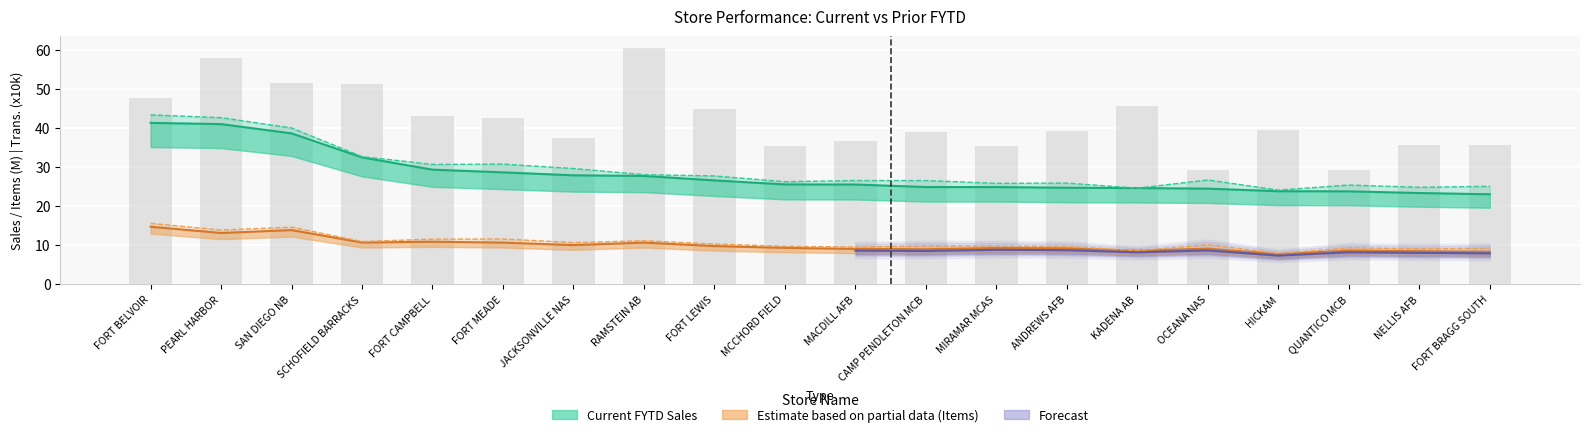

Reading left to right, transcribe all the data shown in this chart.

Current FYTD Sales: 41.3	41.0	38.6	32.4	29.3	28.6	27.8	27.7	26.5	25.5	25.5	24.8	24.8	24.7	24.6	24.4	23.8	23.7	23.3	23.0
Prior FYTD Sales: 43.3	42.6	40.0	32.6	30.6	30.7	29.6	28.0	27.7	26.2	26.5	26.5	25.8	25.9	24.6	26.7	24.1	25.4	24.8	25.0
Current FYTD Transactions: 47.6	57.9	51.4	51.3	43.2	42.4	37.4	60.5	44.7	35.4	36.7	38.8	35.4	39.1	45.5	29.2	39.4	29.2	35.7	35.5
Current FYTD Items: 14.7	13.1	13.8	10.6	10.8	10.6	10.0	10.6	9.7	9.3	9.0	8.9	9.2	9.1	8.5	9.0	7.6	8.6	8.4	8.3
Prior FYTD Items: 15.5	13.8	14.6	10.9	11.5	11.5	10.6	11.1	10.2	9.7	9.5	9.7	9.7	9.6	8.5	10.1	7.9	9.3	9.0	9.2